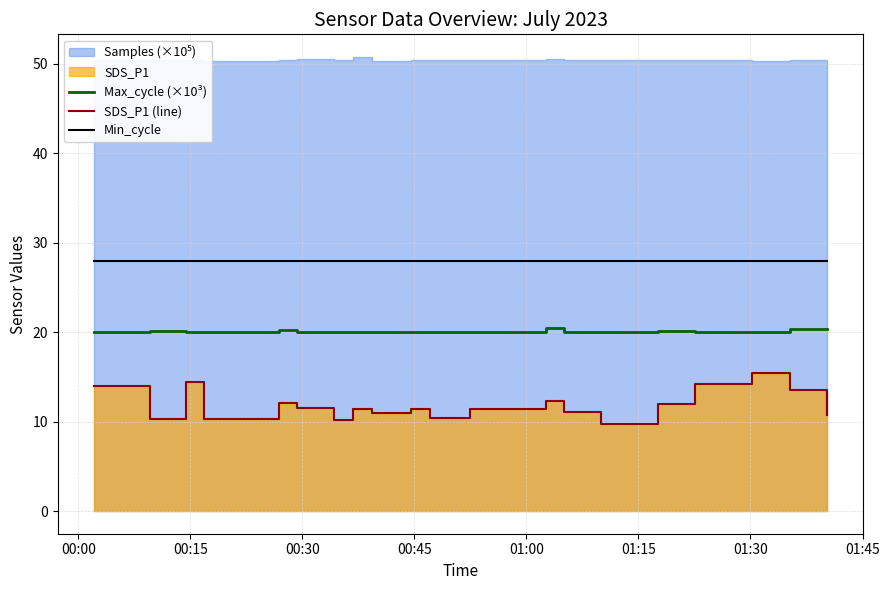

How many data points does each series have?

20